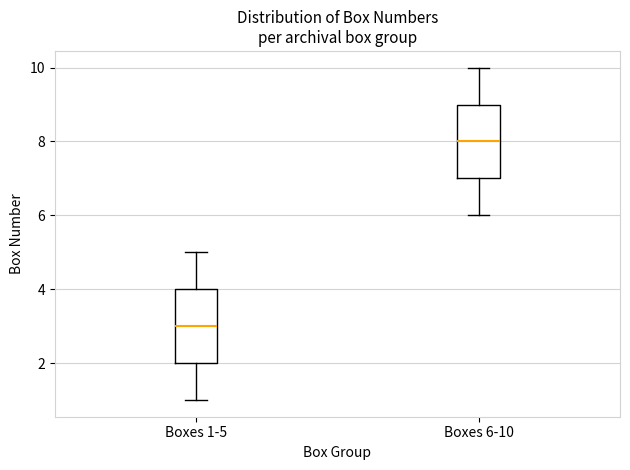

Reading left to right, transcribe this box plot: for each box, give where its median line is, the range the box spans, and where its two whiskers end, as read against the y-axis. The values are not printed on the chart, so give them approximately, as read against the axis.

Boxes 1-5: median 3, box 2 to 4, whiskers 1 to 5
Boxes 6-10: median 8, box 7 to 9, whiskers 6 to 10